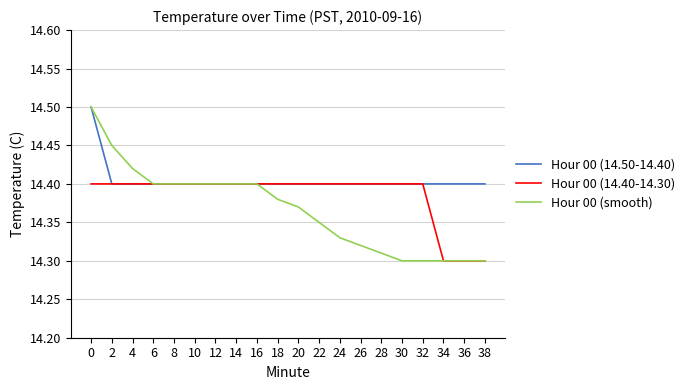

What is the difference between the highest and lowest values at 0?

0.1